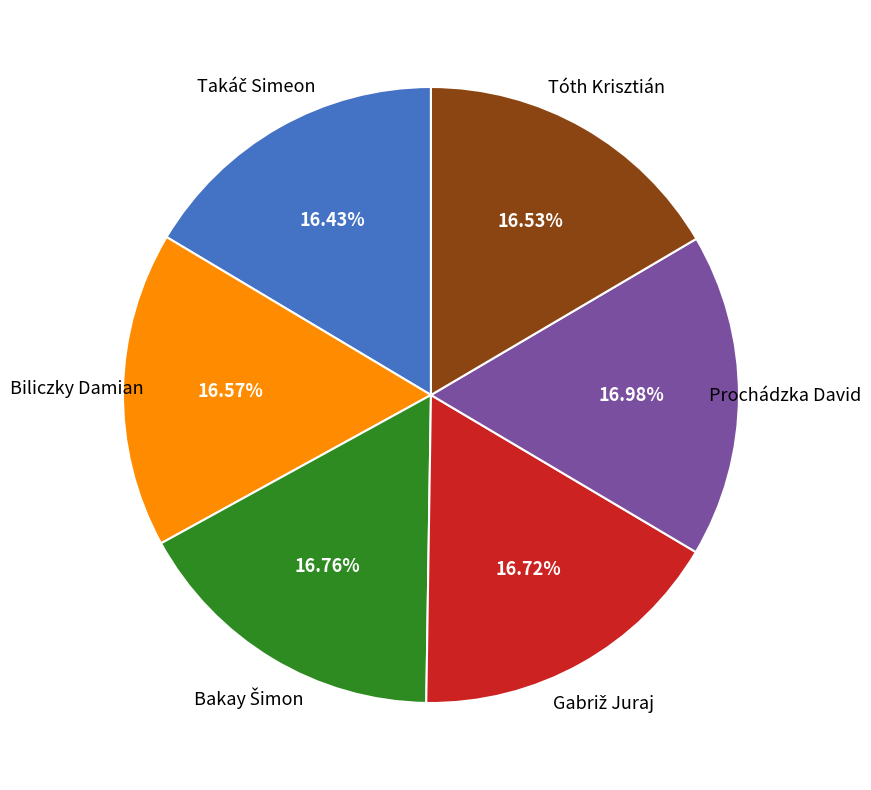

Is there a majority slice in this chart?

No